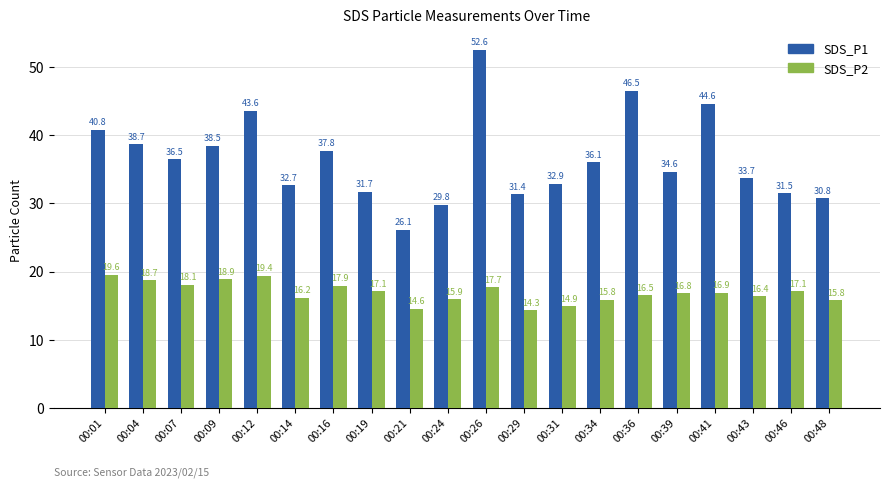

True or false: SDS_P1 has a value of 60.1 at 00:43.

False